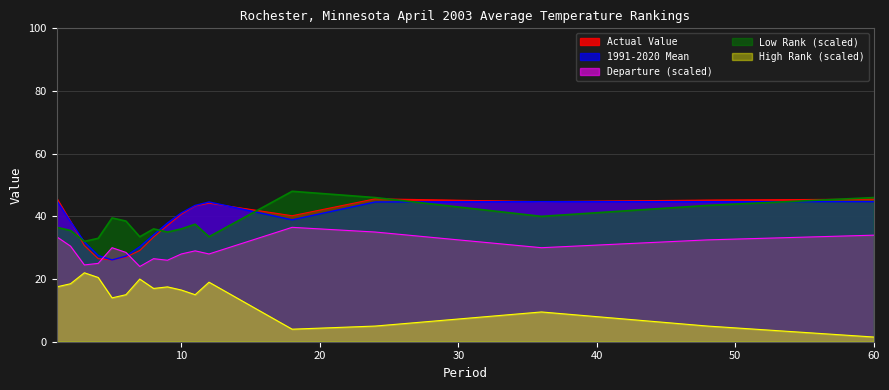

What is the sum of all Actual Value values?

643.5